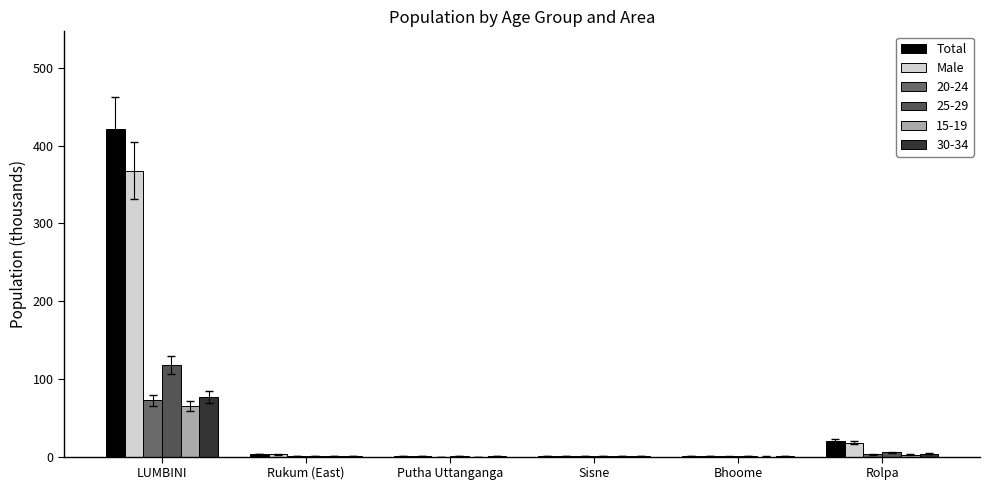

How many data points does each series have?

6